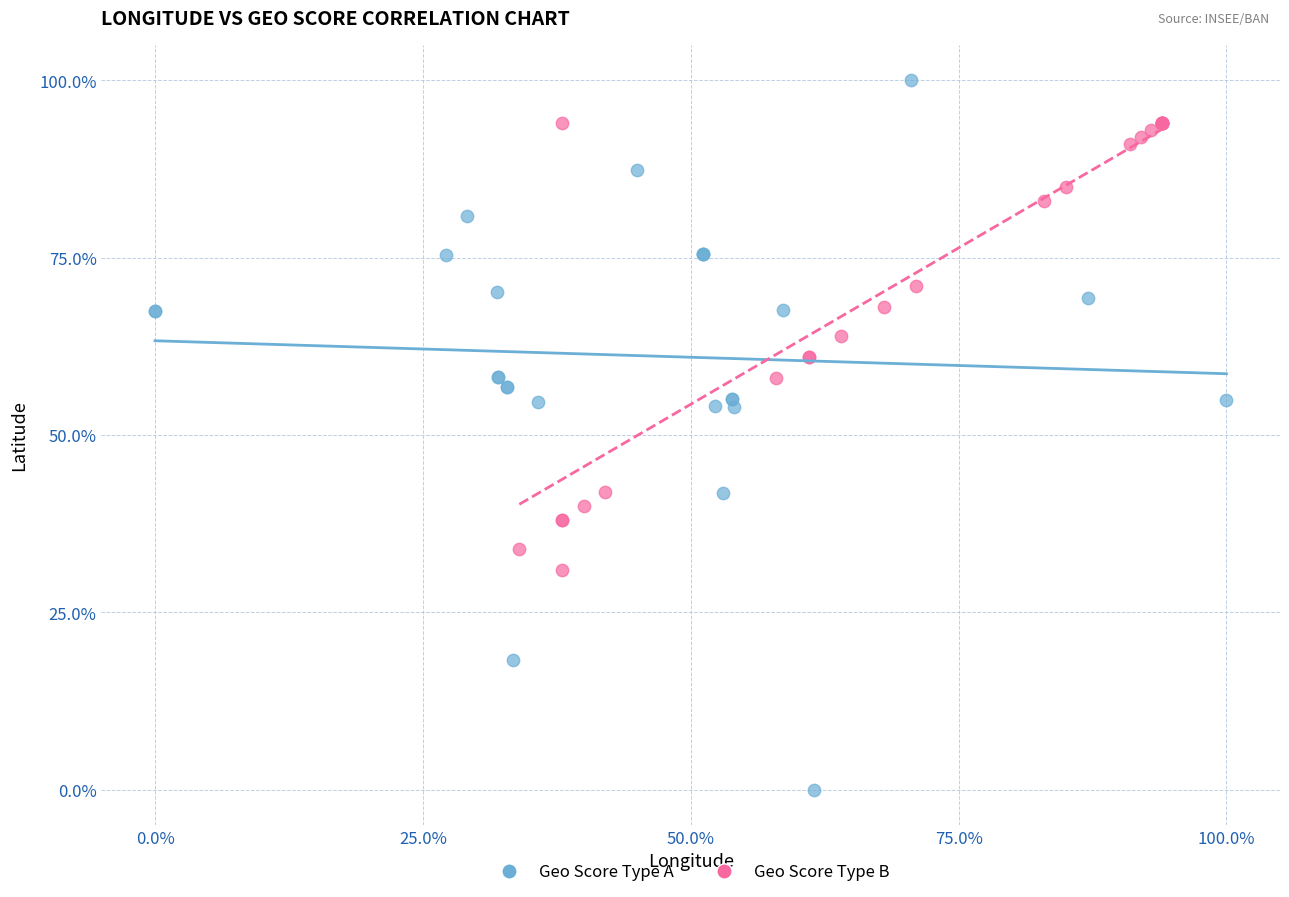

Which series contains the highest Y value?

Geo Score Type A